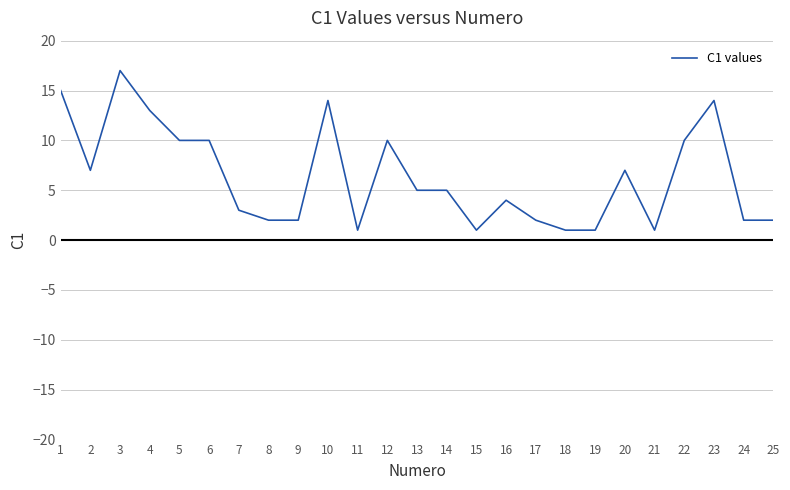

What is the change in value from 12 to 15?

-9